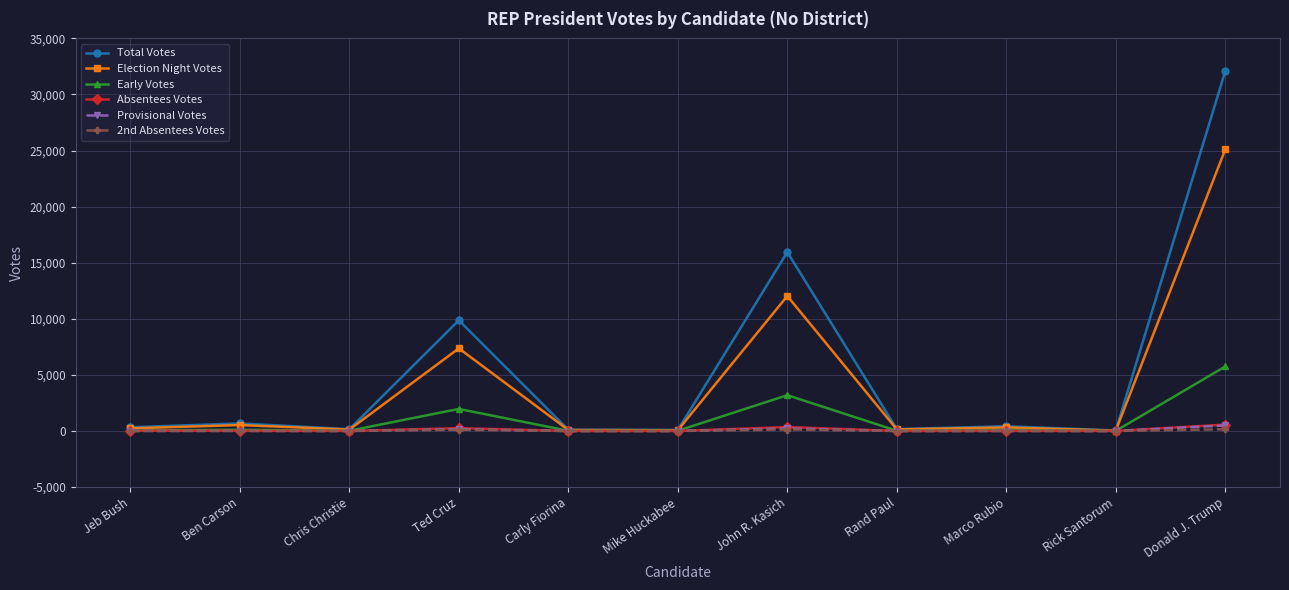

Which series has the largest range (max minus min)?

Total Votes